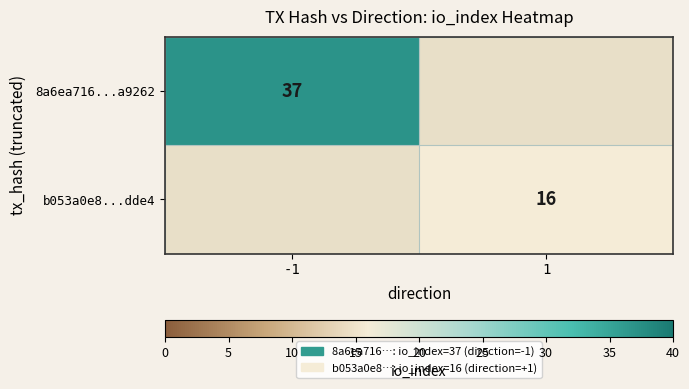

At which category does the chart reach its peak across all series?

-1